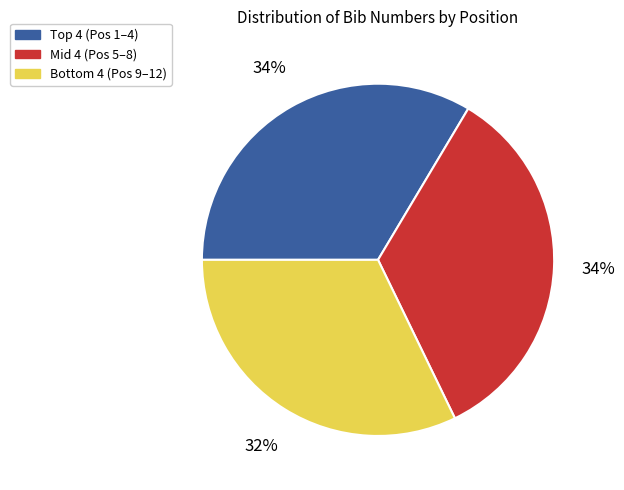

Count the number of slices in the pie.

3